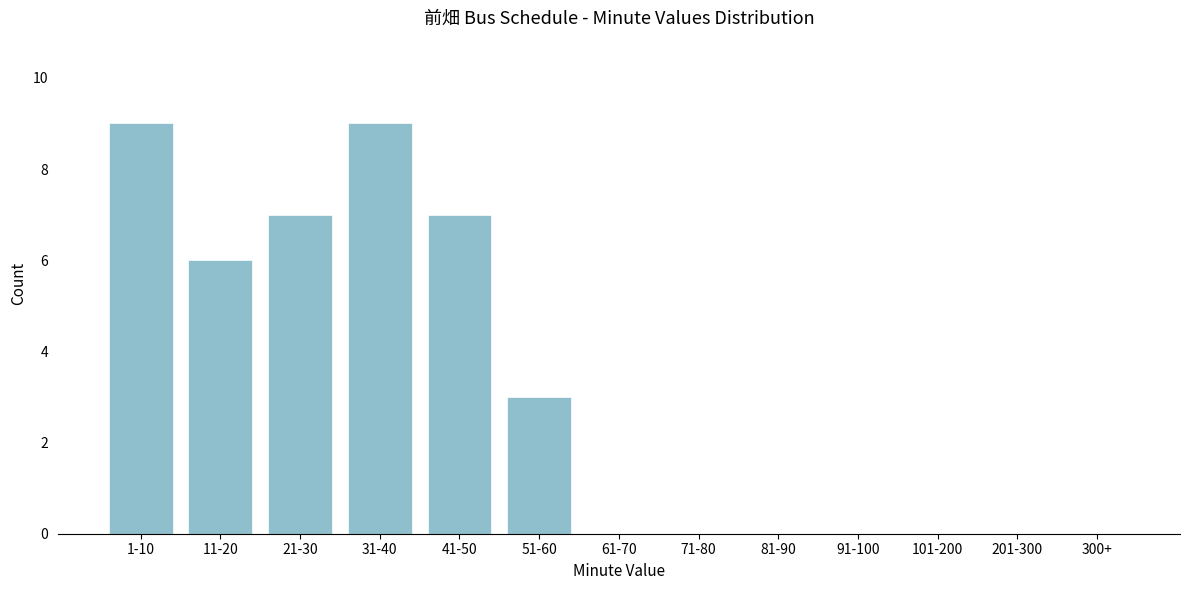

Reading left to right, what are all the values shown in this chart?

1-10=9	11-20=6	21-30=7	31-40=9	41-50=7	51-60=3	61-70=0	71-80=0	81-90=0	91-100=0	101-200=0	201-300=0	300+=0